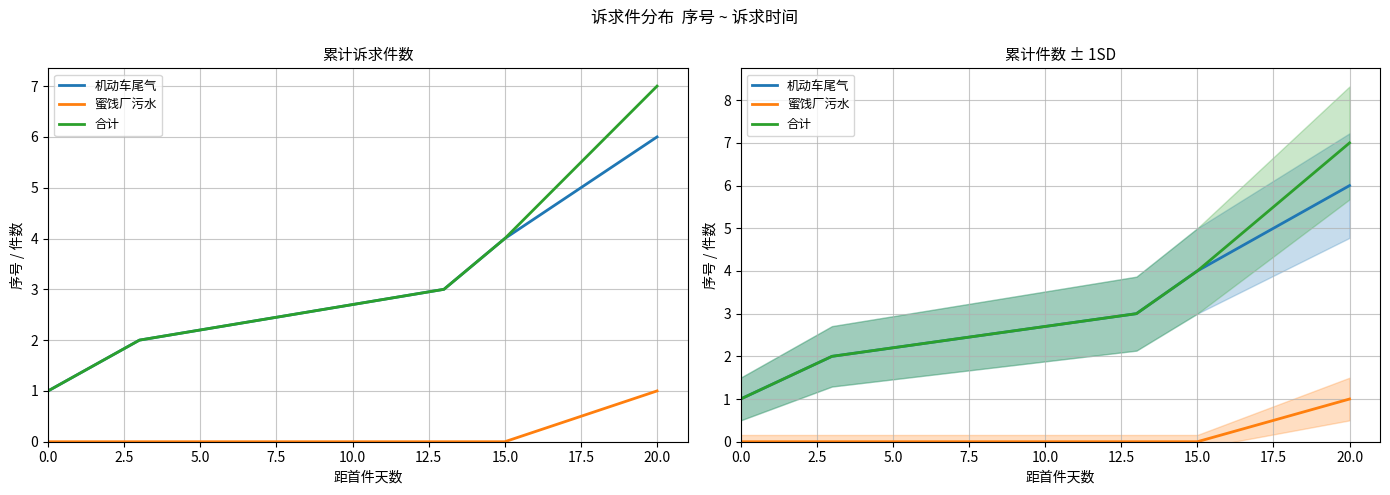

True or false: 蜜饯厂污水 and 机动车尾气 intersect in this chart.

False